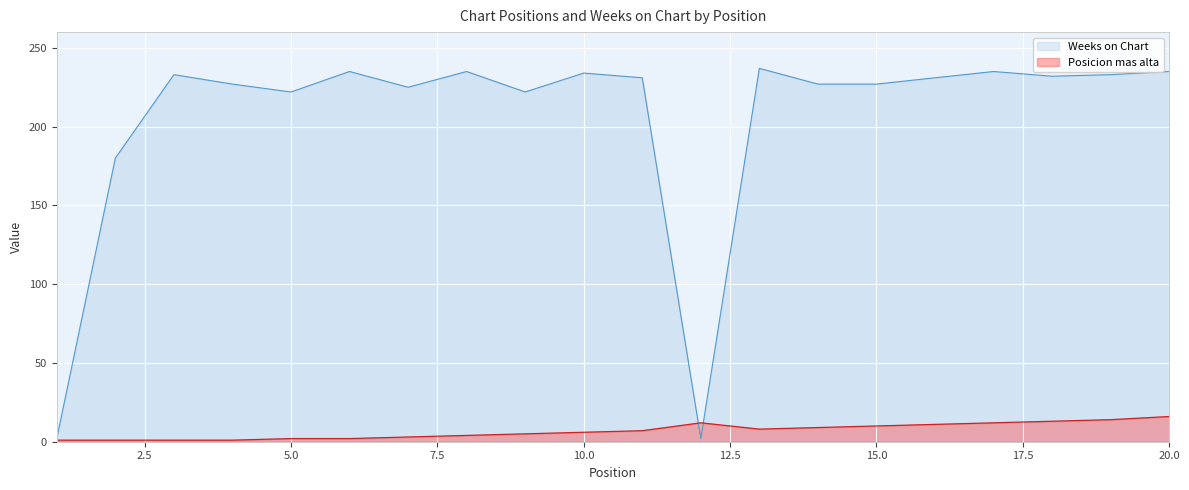

What is the difference between the second highest and minimum values in the Weeks on Chart series?

233